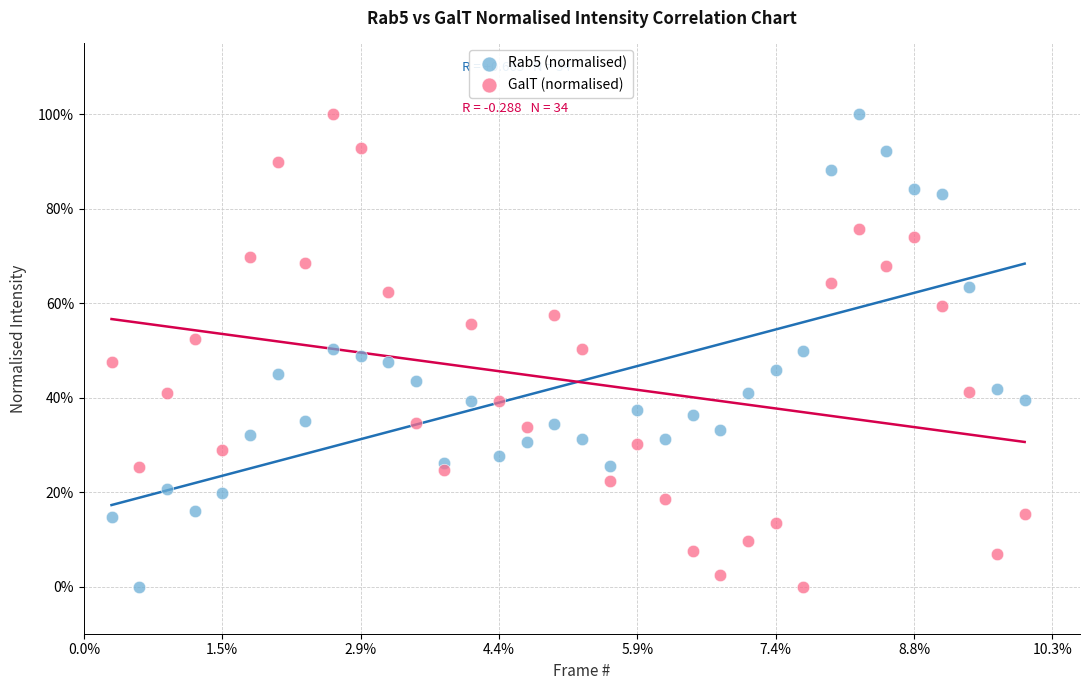

What are all the series names shown in the legend?

Rab5 (normalised), GalT (normalised)